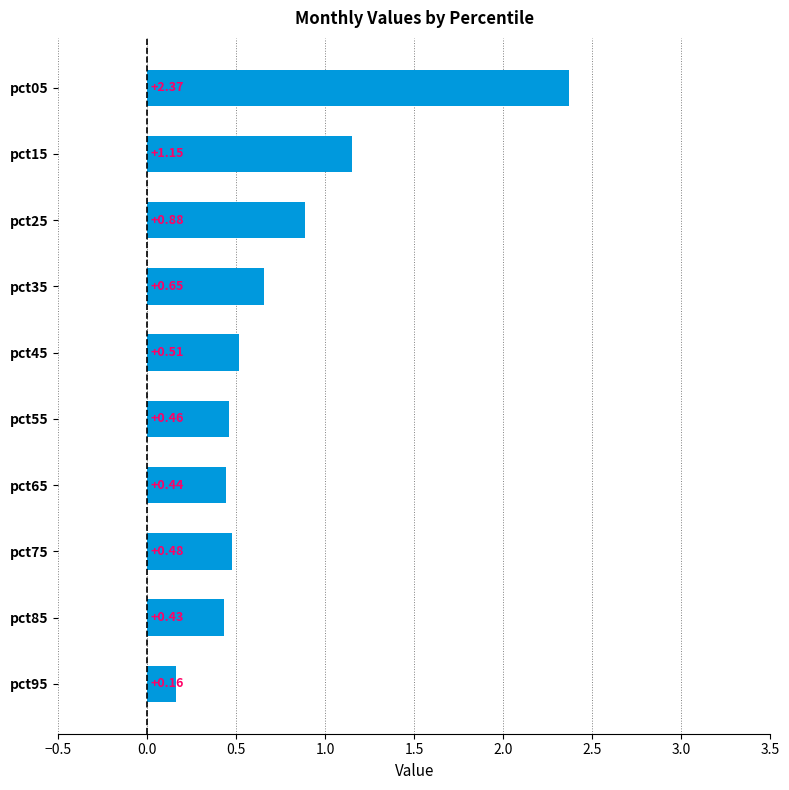

Which label corresponds to the smallest value in the chart?

pct95